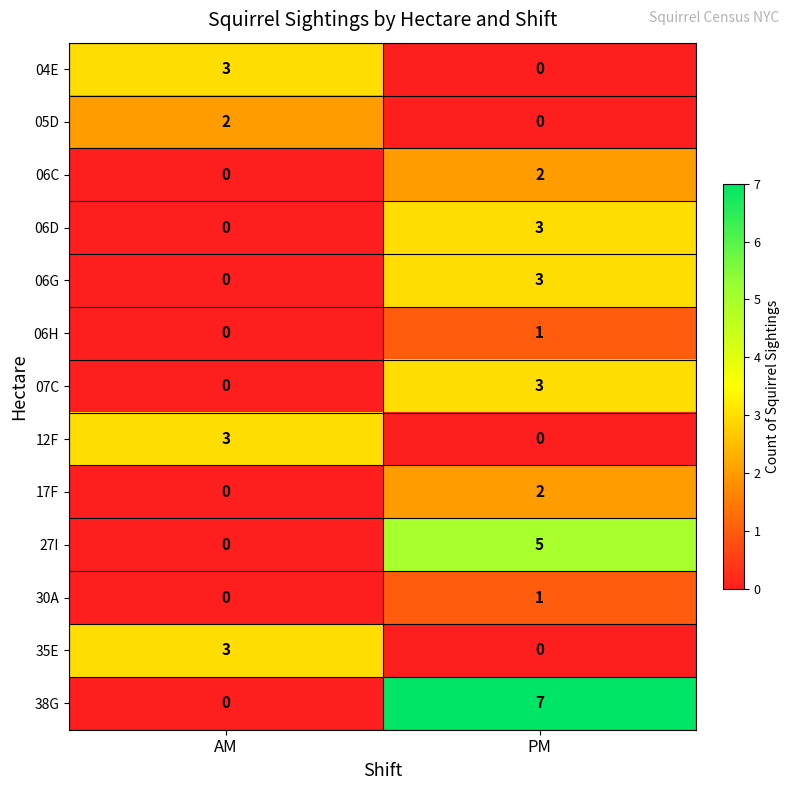

What value does the 12F series have at AM?

3